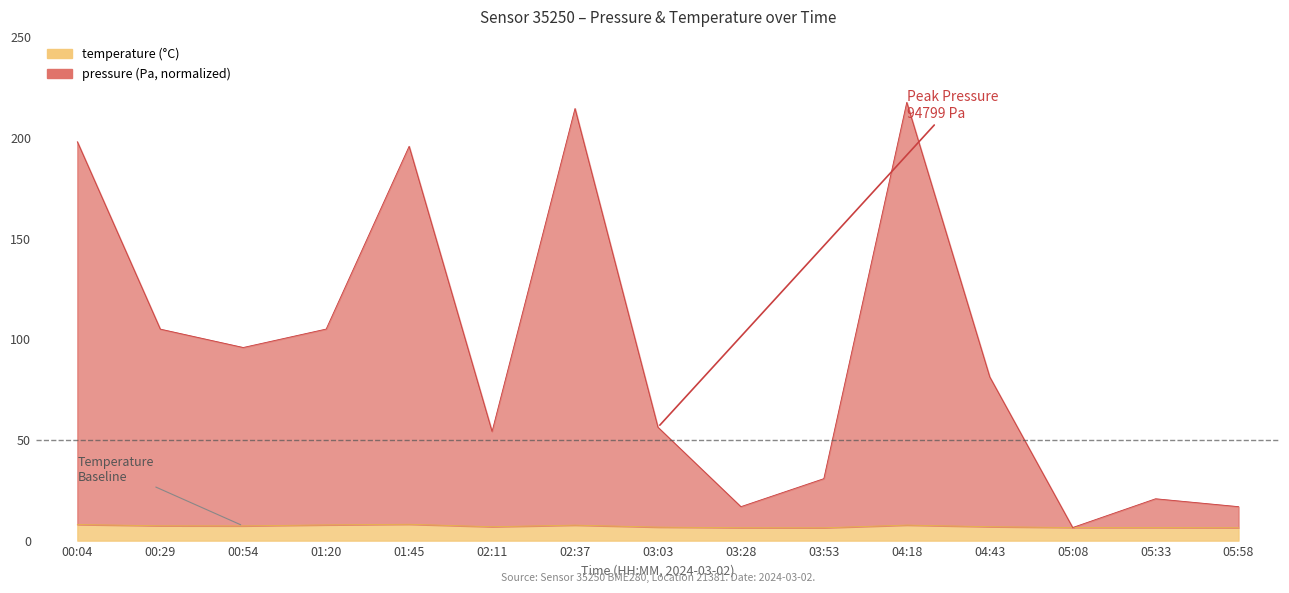

What position from the right is 02:37?

9